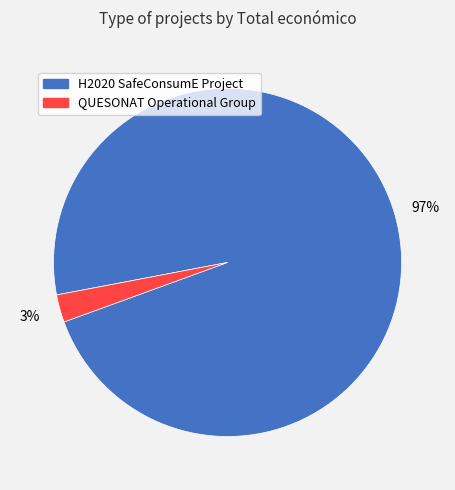

Which slice is the smallest?

QUESONAT Operational Group